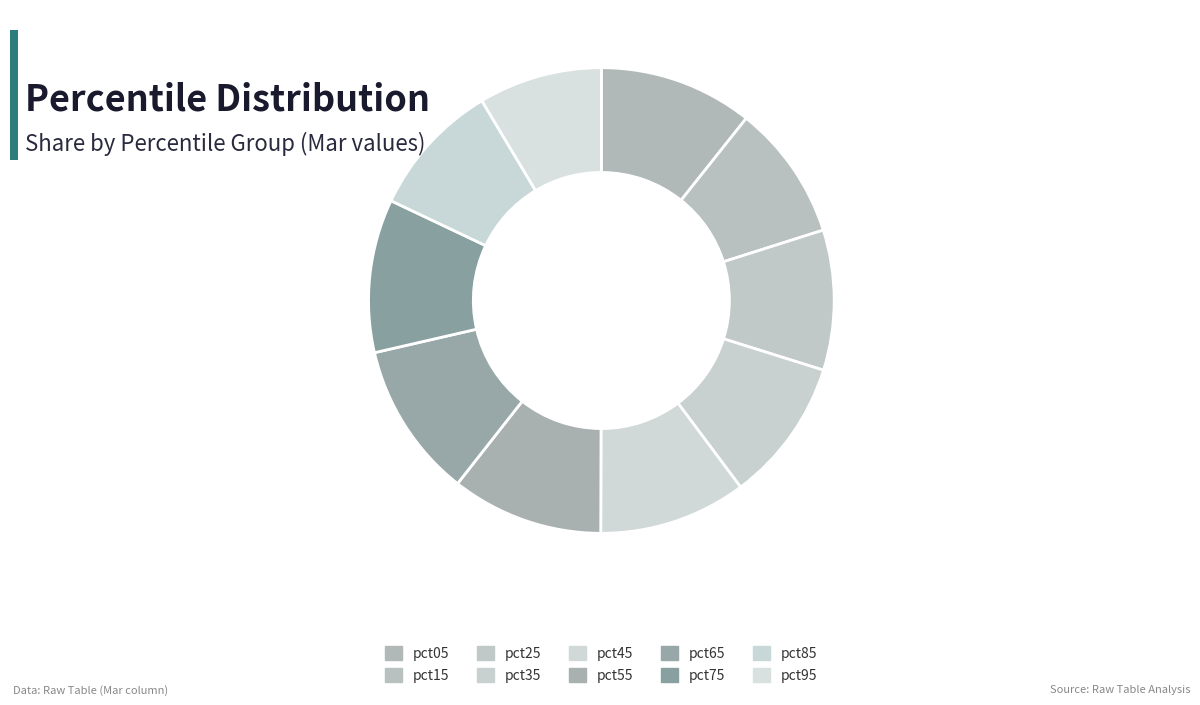

Does any single category account for the majority?

No